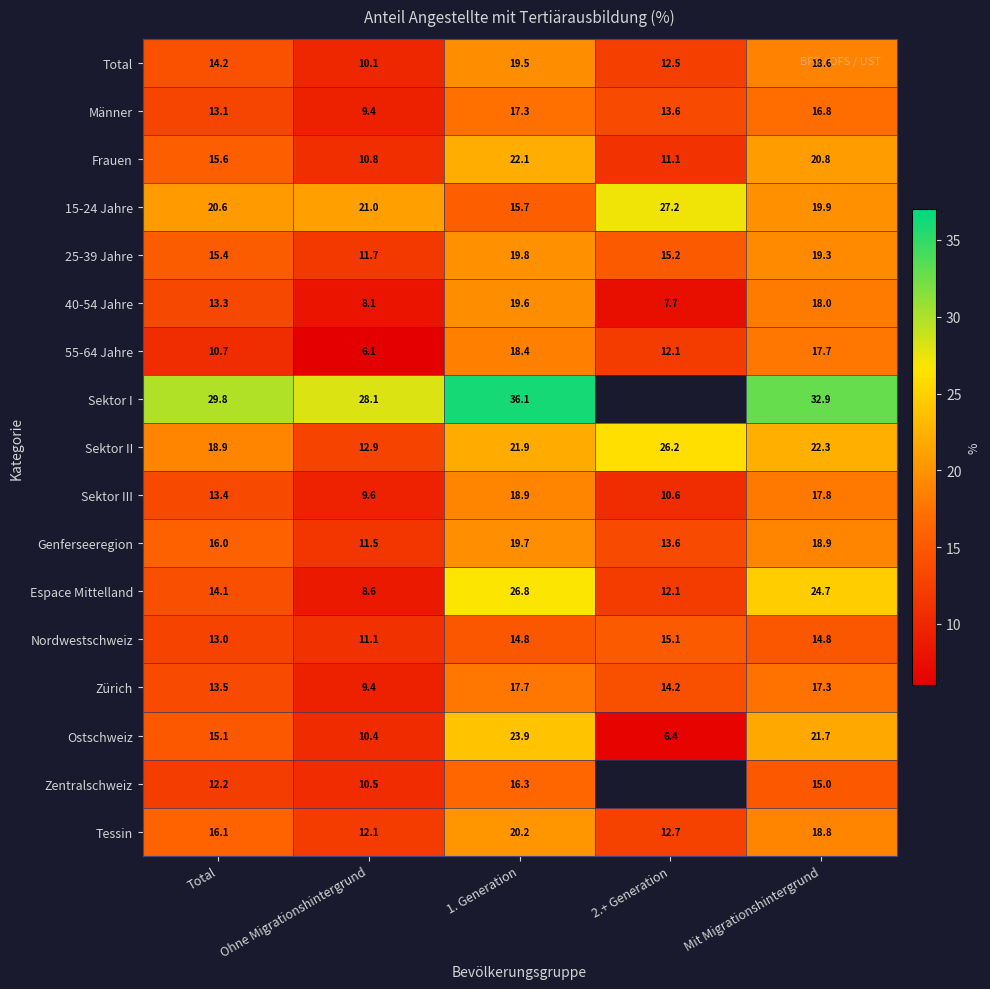

At which label does 40-54 Jahre first exceed 13?

Total